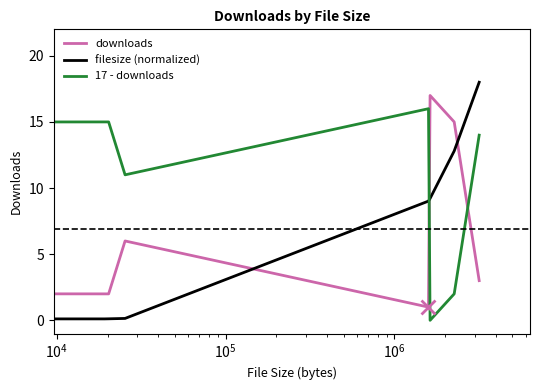

True or false: 17 - downloads and downloads intersect in this chart.

True